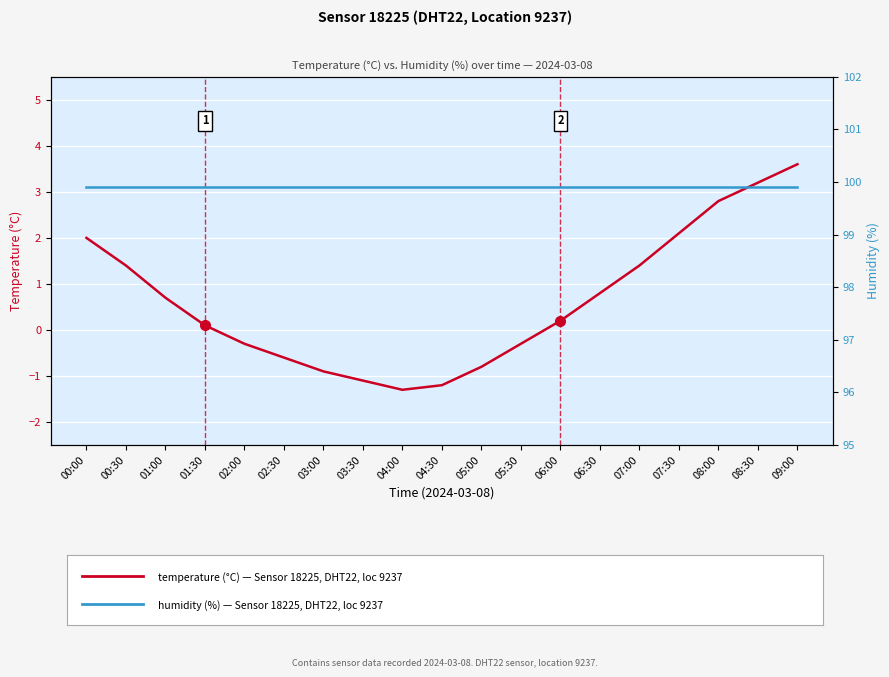

List the series in order of their overall mean, lowest first.

temperature (°C) — Sensor 18225, DHT22, loc 9237, humidity (%) — Sensor 18225, DHT22, loc 9237